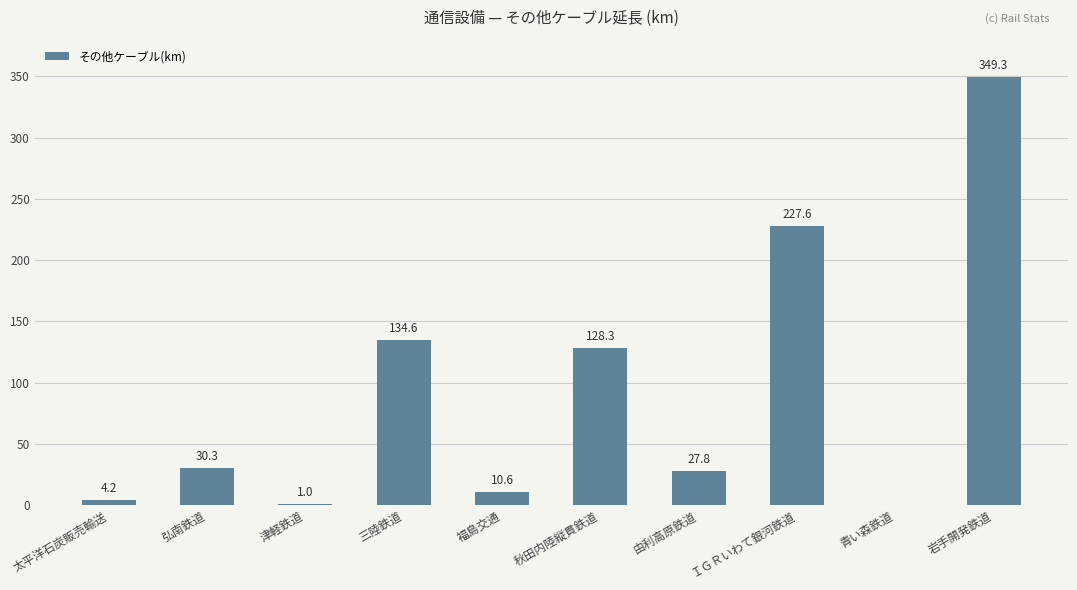

What is the approximate value at 太平洋石炭販売輸送?

4.2